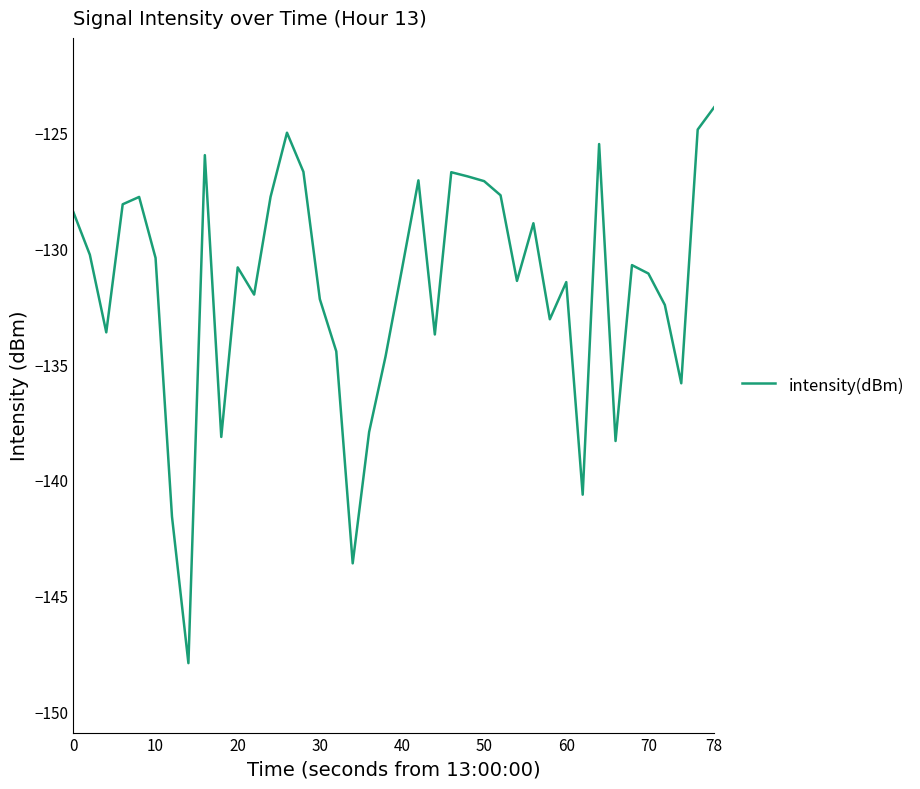

What is the difference between the maximum and minimum values?

24.0